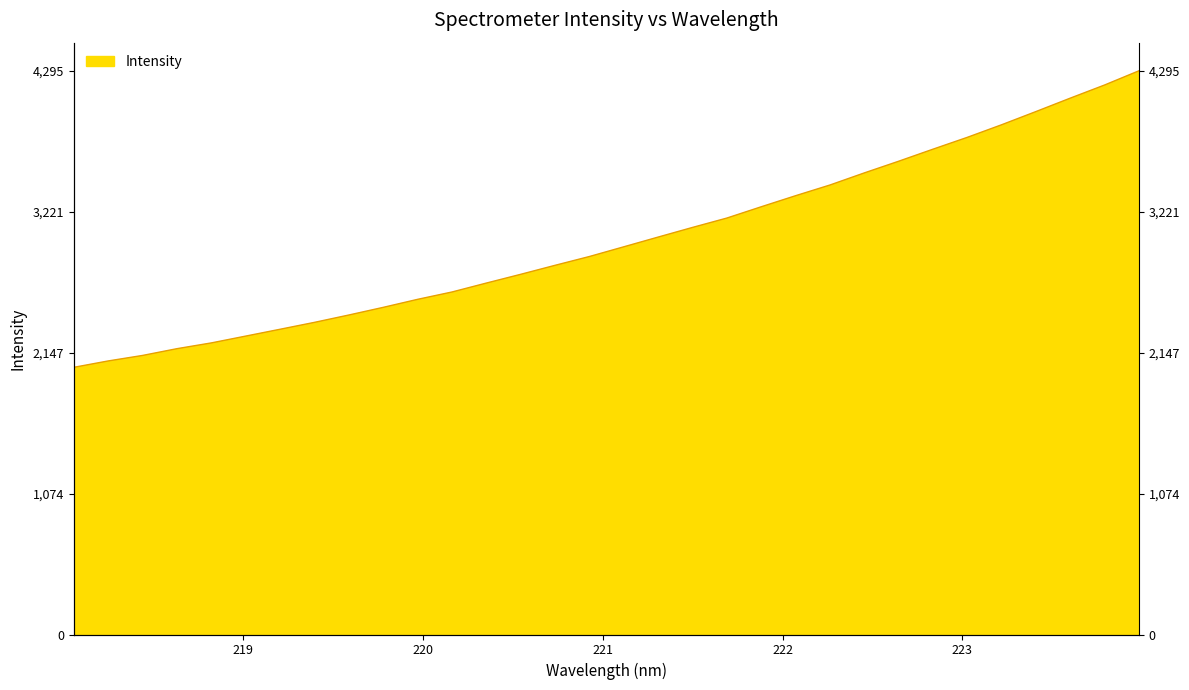

Reading left to right, extract all data points from this chart.

218.0596=2035.6	218.2508=2084.3	218.442=2126.2	218.6332=2177.8	218.8244=2221.7	219.0156=2273.7	219.2067=2325.8	219.3979=2378.3	219.589=2434.4	219.7801=2492.7	219.9712=2553.7	220.1623=2609.7	220.3533=2677.7	220.5444=2744.4	220.7354=2813.0	220.9264=2880.1	221.1174=2954.0	221.3083=3028.2	221.4993=3101.6	221.6902=3173.0	221.8812=3259.0	222.0721=3343.2	222.263=3424.7	222.4538=3516.7	222.6447=3605.7	222.8355=3697.5	223.0264=3787.7	223.2172=3883.6	223.408=3984.1	223.5987=4086.3	223.7895=4186.4	223.9802=4294.6